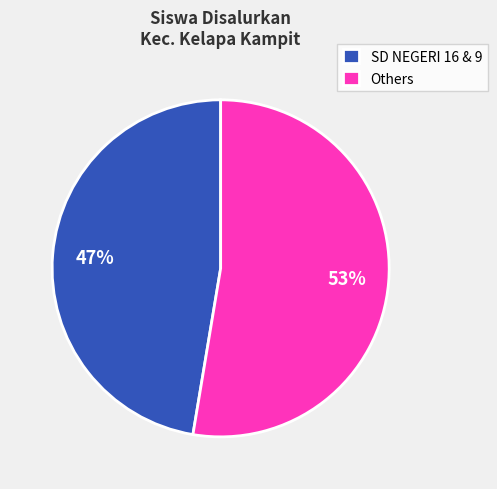

To the nearest percent, what is the average slice percentage?

50%